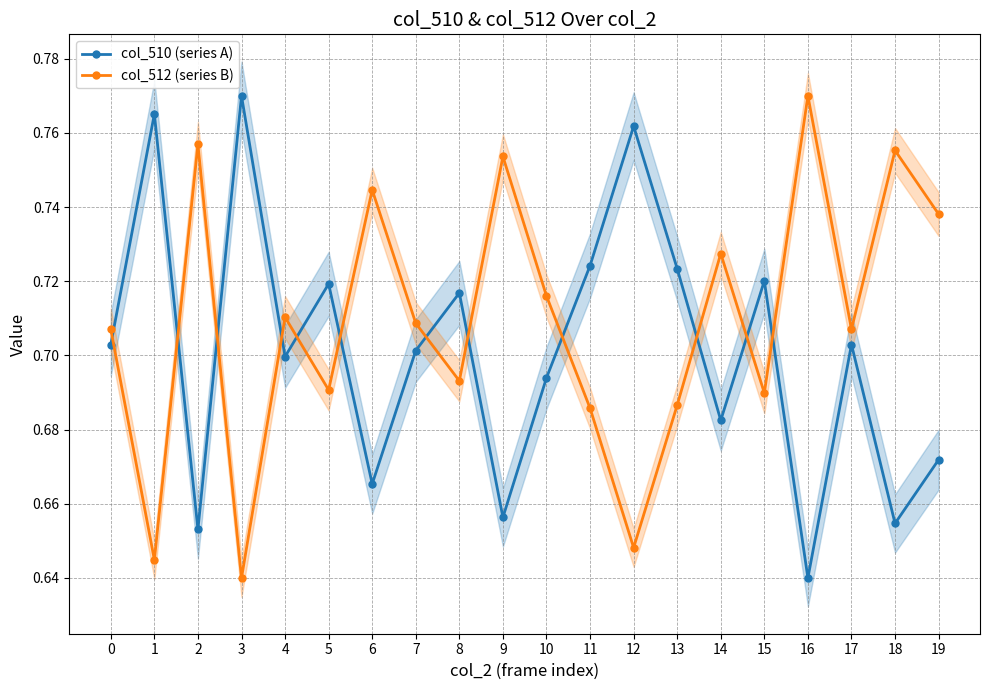

True or false: col_510 (series A) has a value of 0.7 at 6.

True